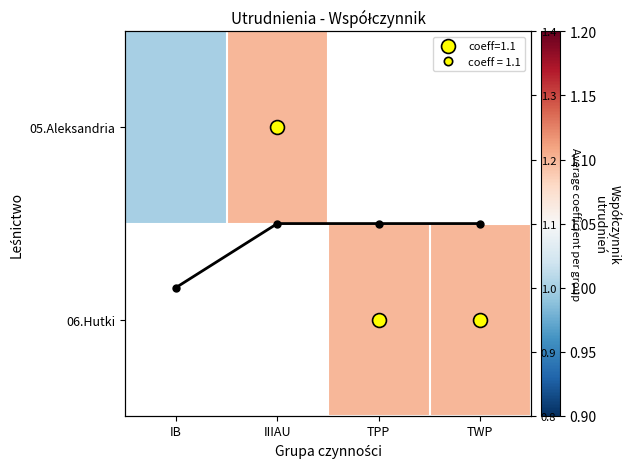

How many categories are shown in the chart?

4